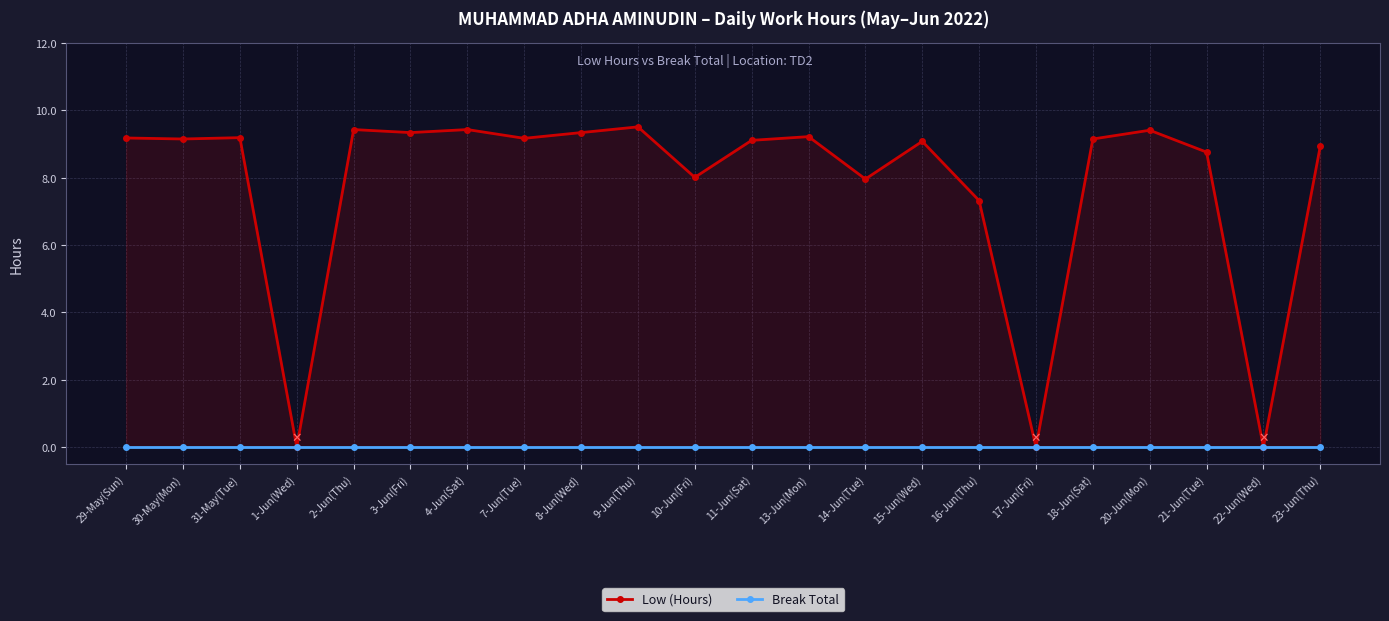

What is the label of the 18th point from the right?

2-Jun(Thu)